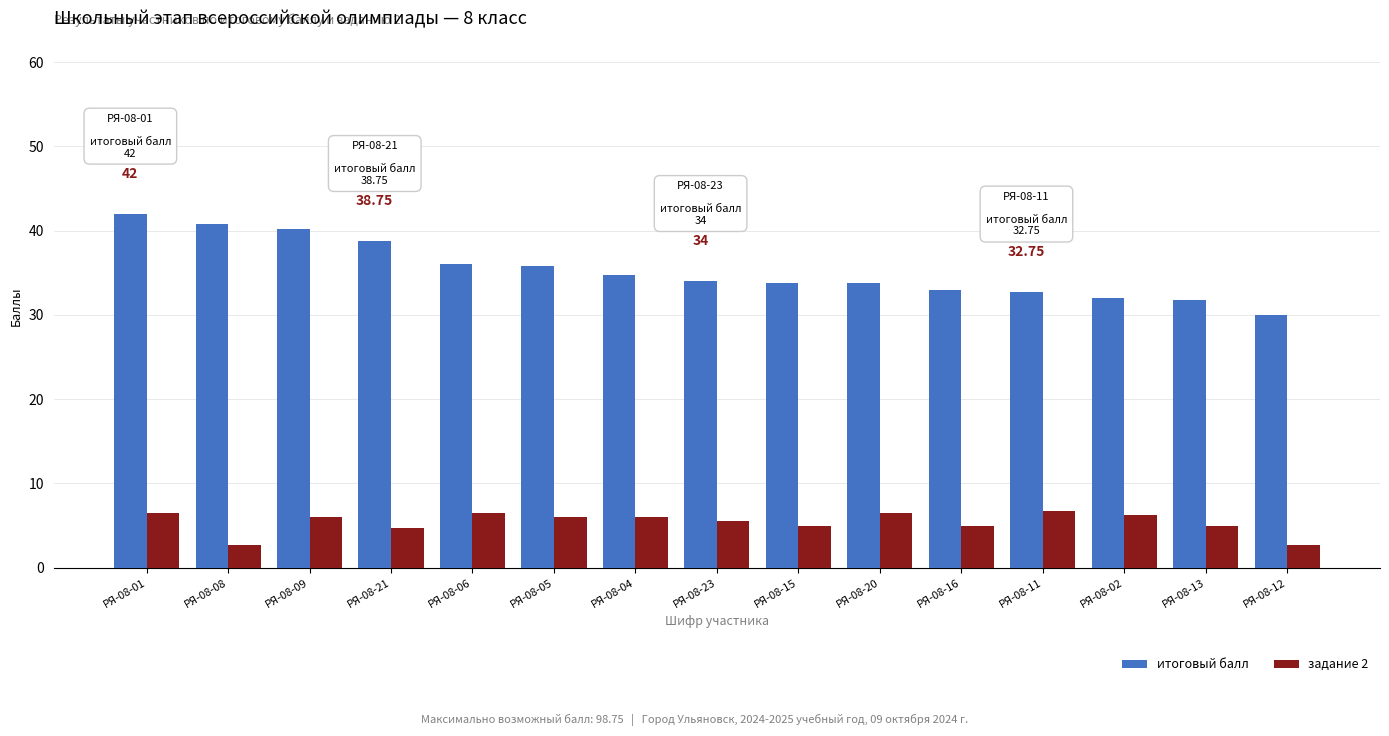

Between РЯ-08-09 and РЯ-08-12, which series saw the biggest shift?

итоговый балл